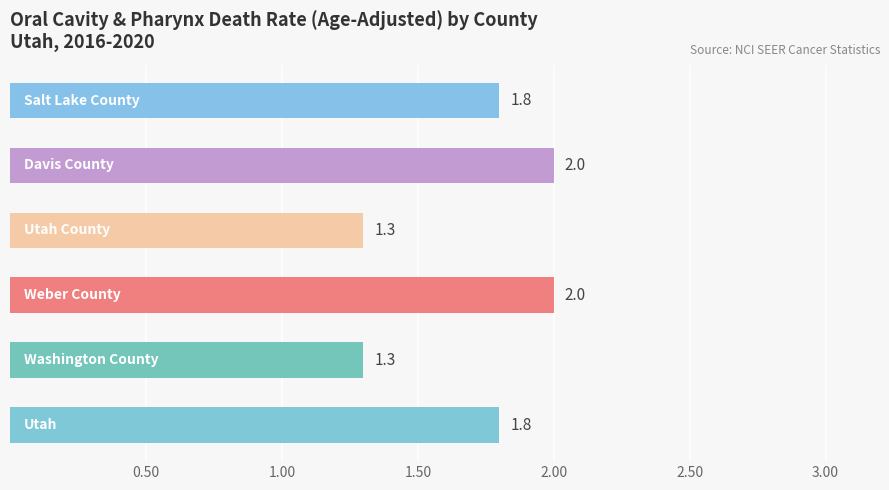

Are the bars horizontal?

Yes